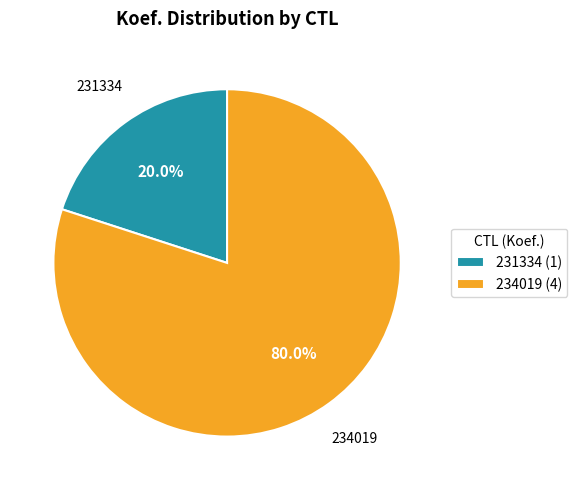

Between 234019 (4) and 231334 (1), which is larger?

234019 (4)